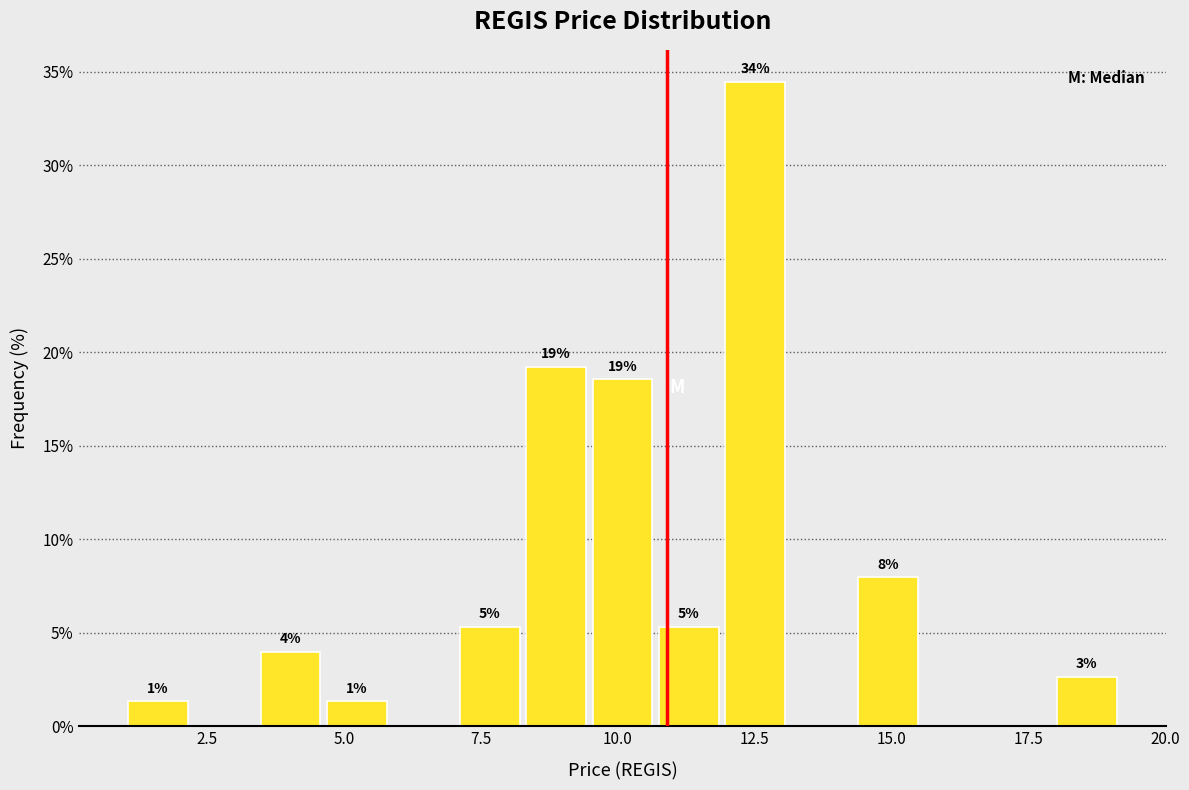

Read against the x-axis, roughly where is the centre of the tallest bar?

12.5